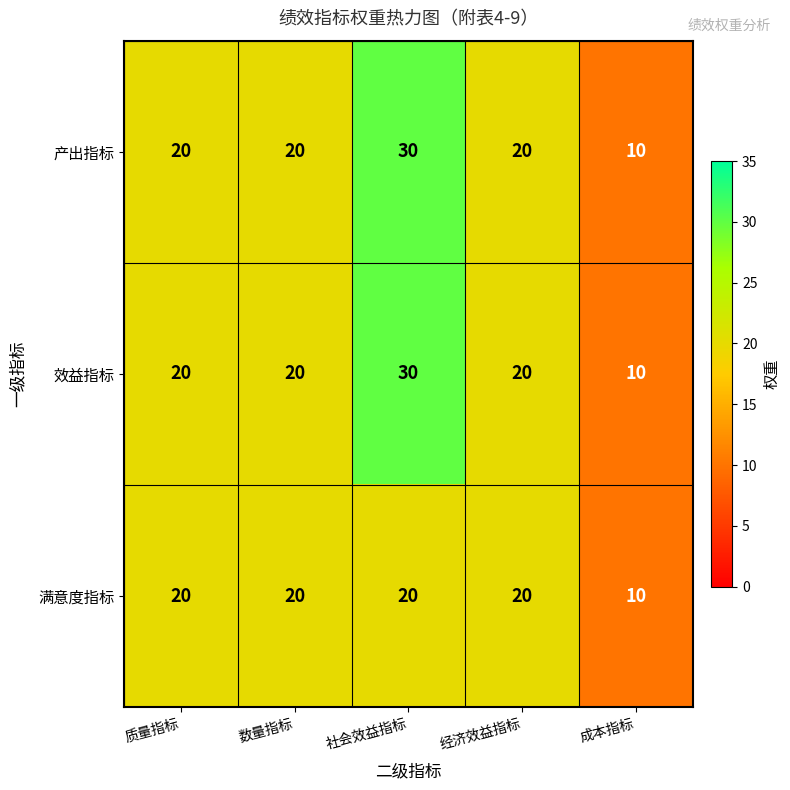

What is the approximate value of 效益指标 at 数量指标, to the nearest 5?

20